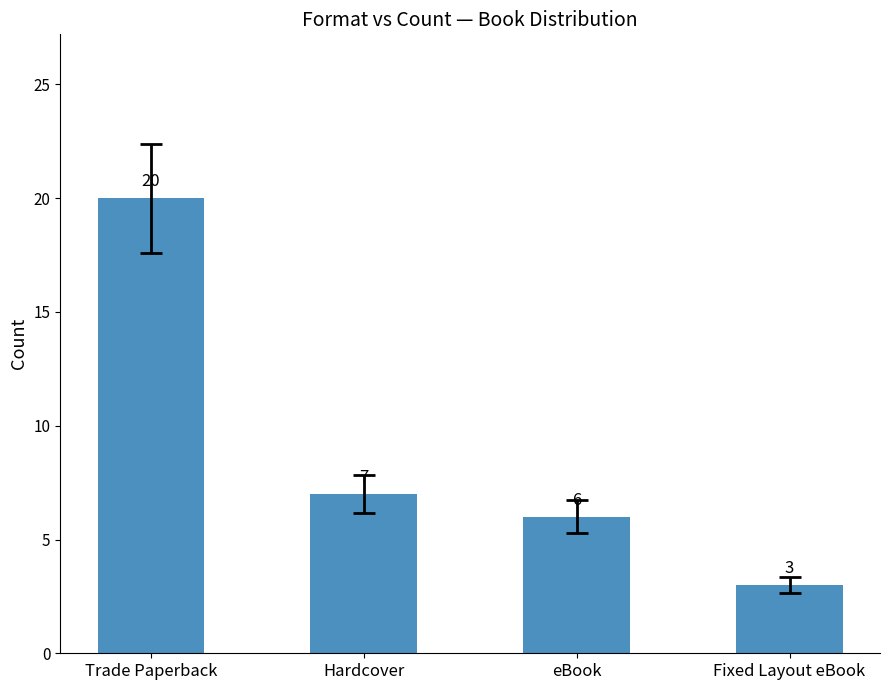

Is it true that the value at Trade Paperback is 11?

False